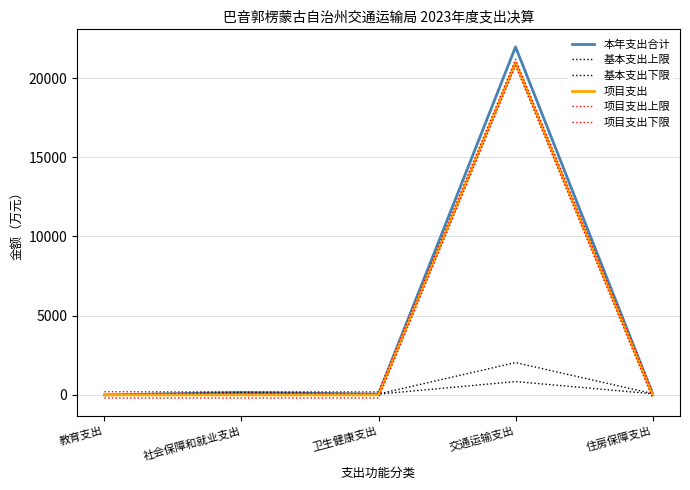

Which series has the largest total across all categories?

本年支出合计